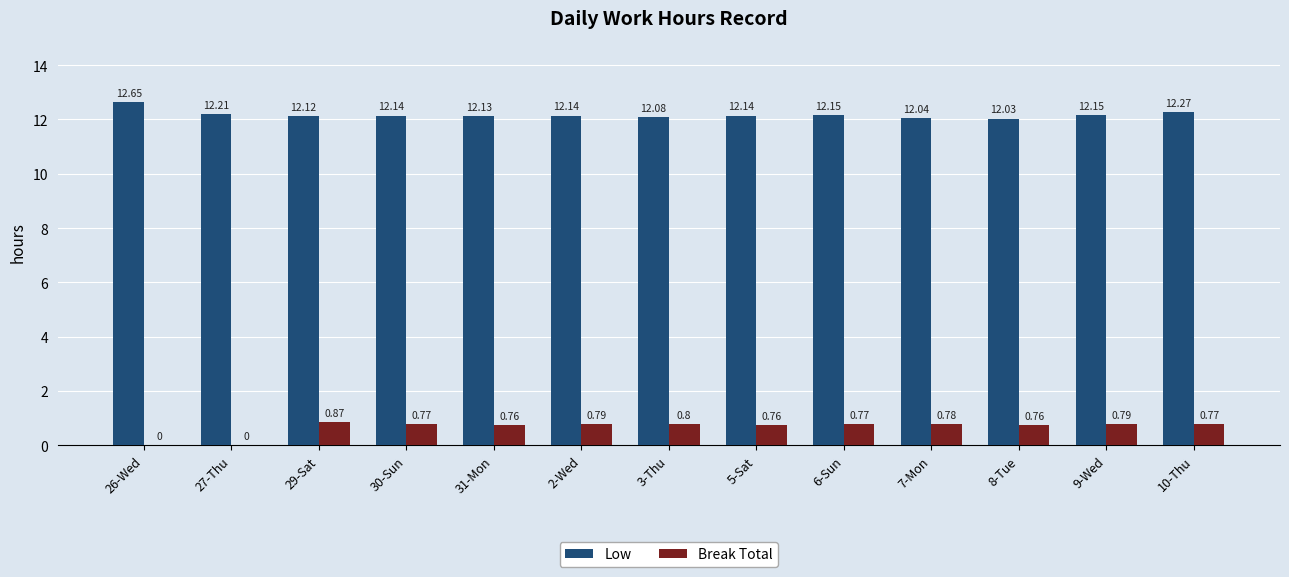

At which category is the sum across all series the highest?

10-Thu